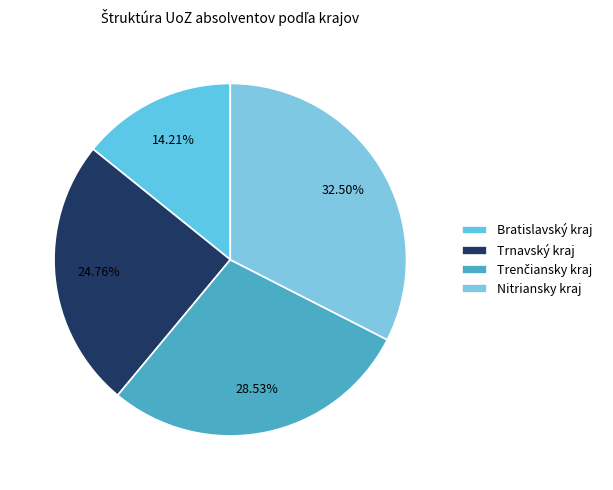

Count the number of slices in the pie.

4